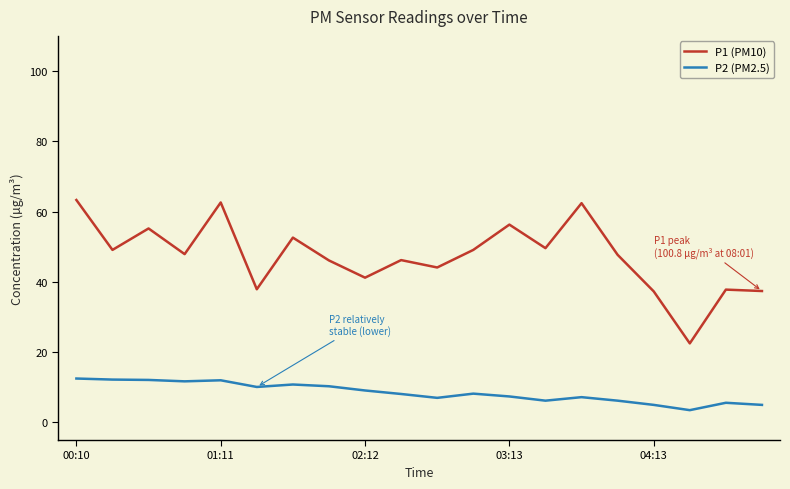

True or false: P1 (PM10) and P2 (PM2.5) cross at least once.

False